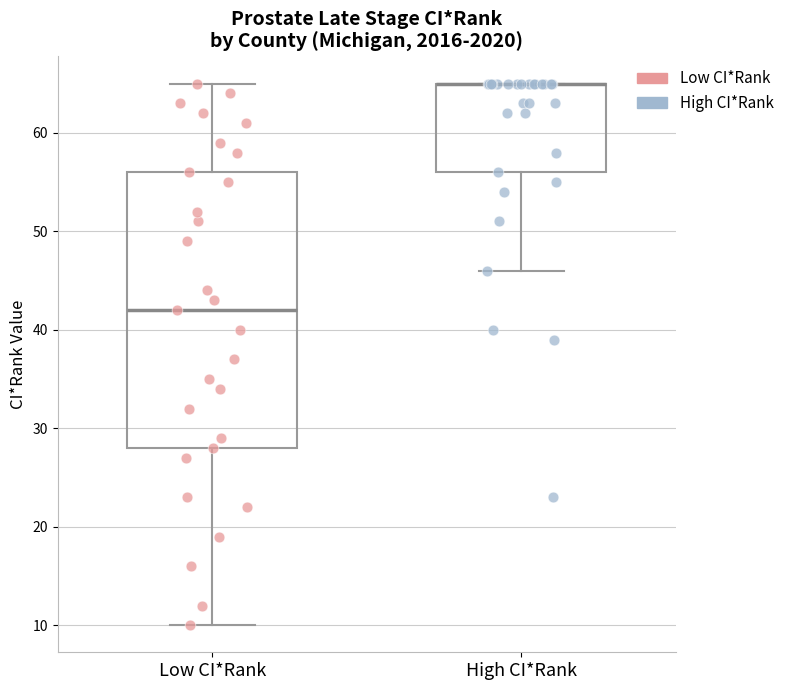

Which box is the tallest, from its lower edge to its upper edge?

Low CI*Rank